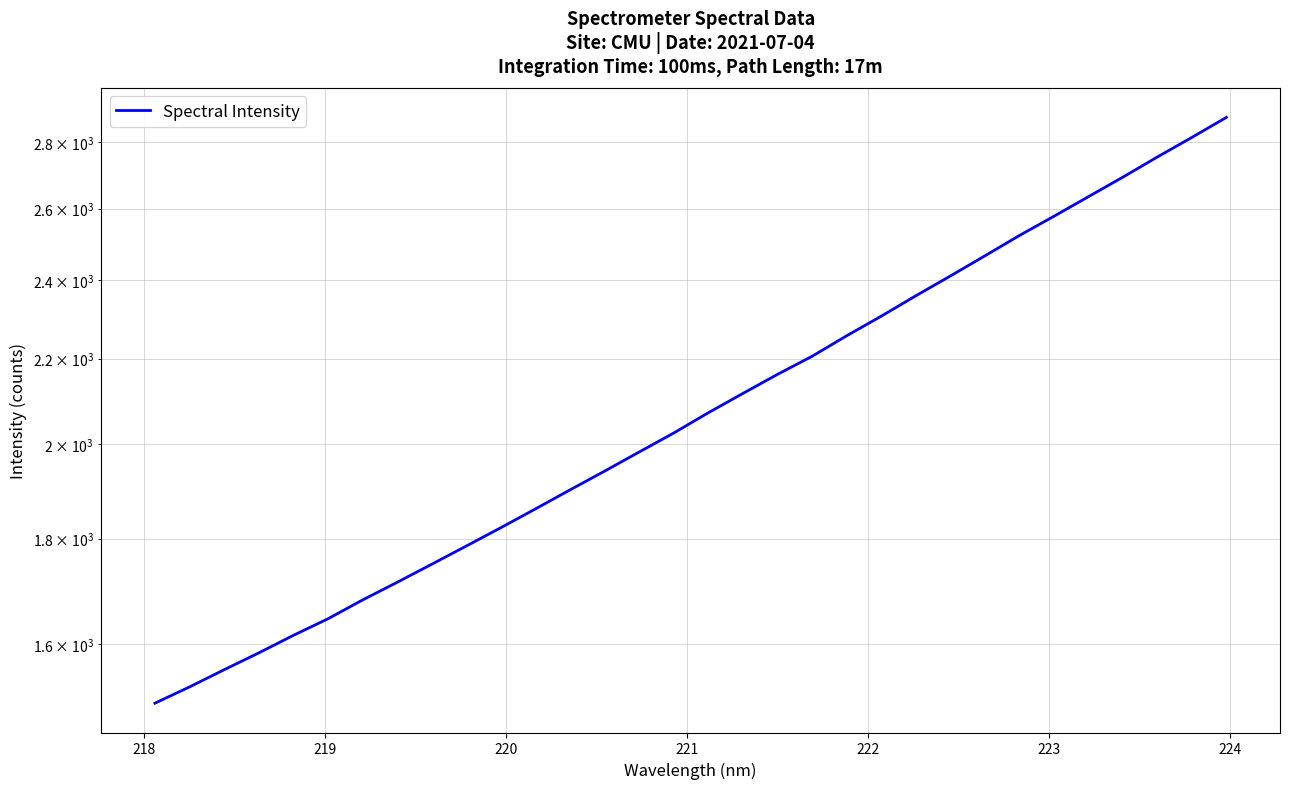

Reading left to right, transcribe all the data shown in this chart.

1498.0	1525.4	1554.9	1584.4	1615.7	1645.8	1680.7	1714.2	1749.1	1785.0	1821.8	1860.4	1900.3	1940.4	1982.3	2024.7	2071.0	2116.0	2161.4	2205.4	2256.3	2306.2	2359.1	2411.8	2466.6	2523.2	2577.9	2635.0	2693.1	2754.4	2815.3	2878.8